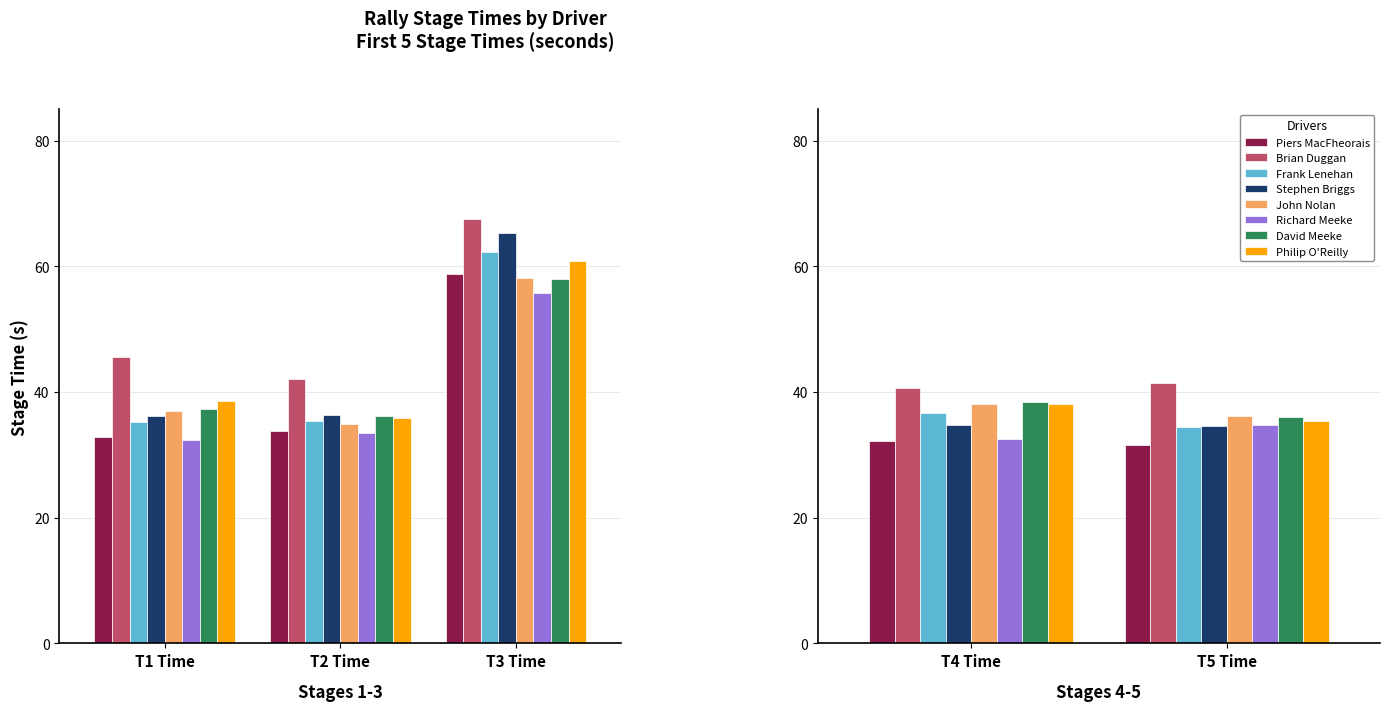

How many data points in Class 1 are less than 32?

1